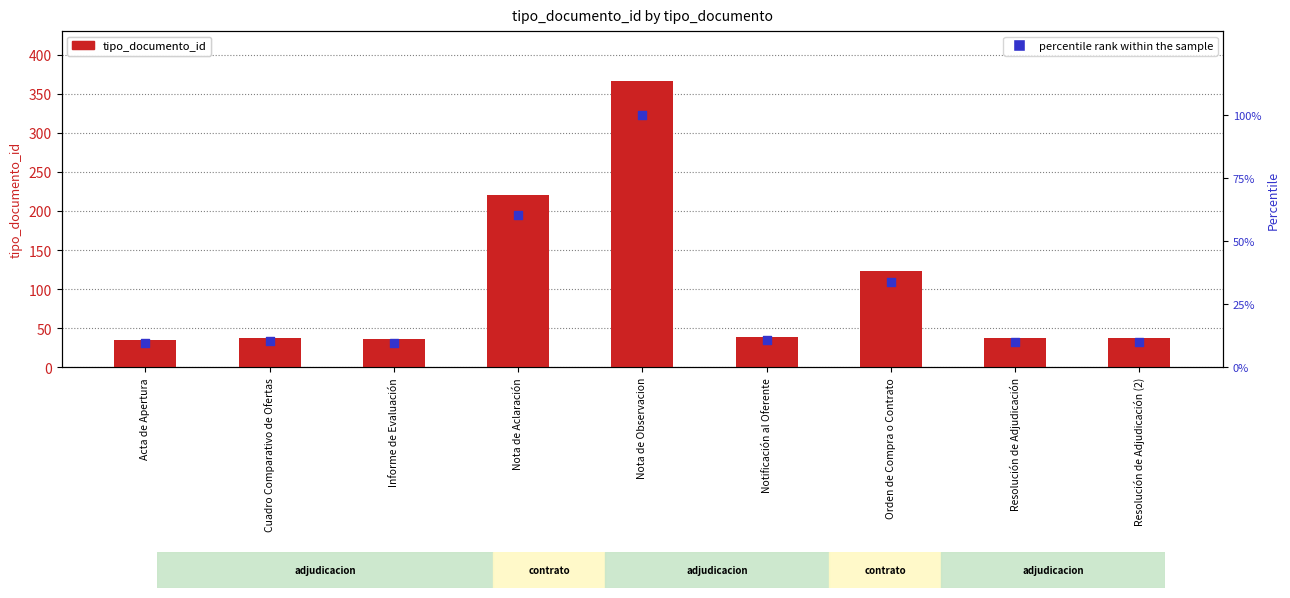

Which series contains the highest Y value?

tipo_documento_id